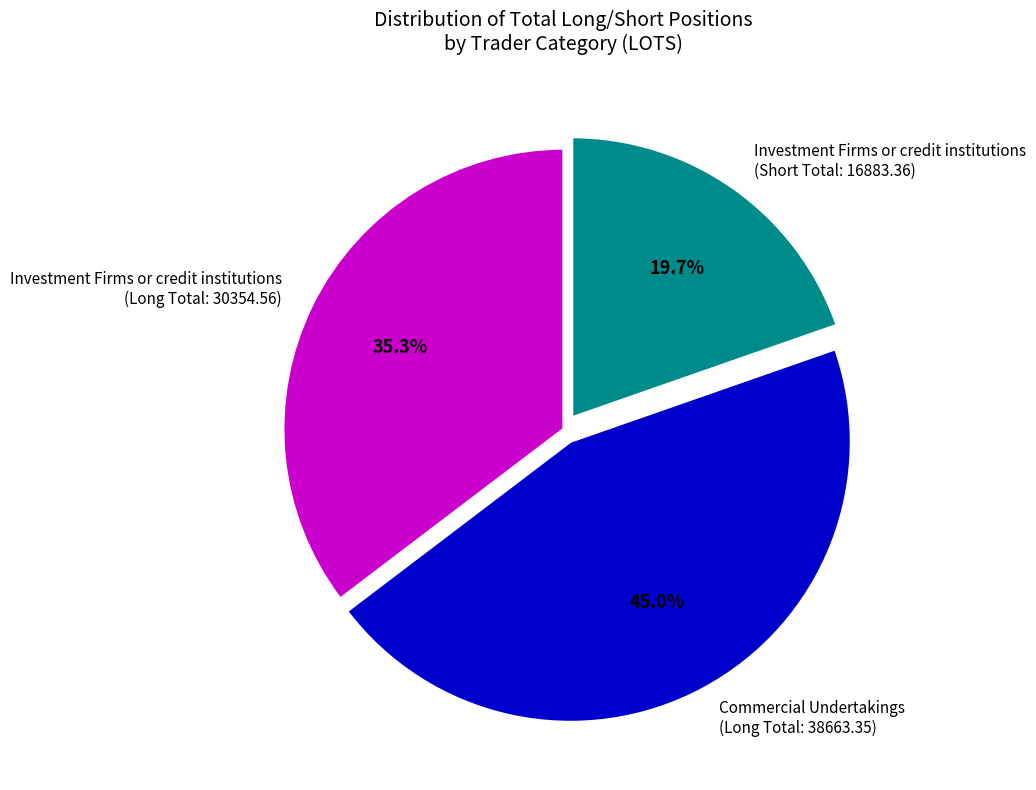

Does any single category account for the majority?

No